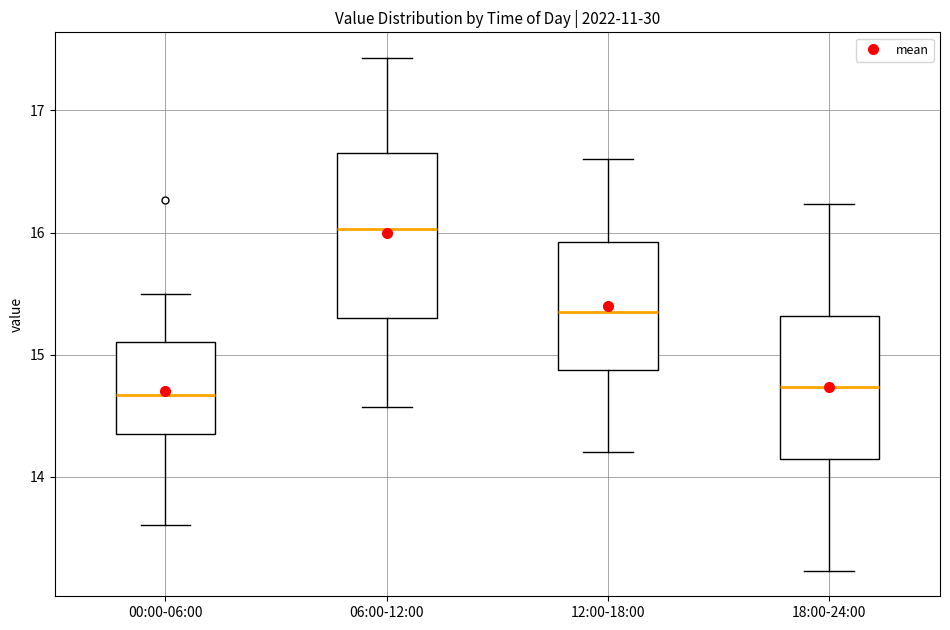

Where is the lower edge of the box for 06:00-12:00 on the y-axis? The values are not printed on the chart, so give them approximately, as read against the axis.

15.3